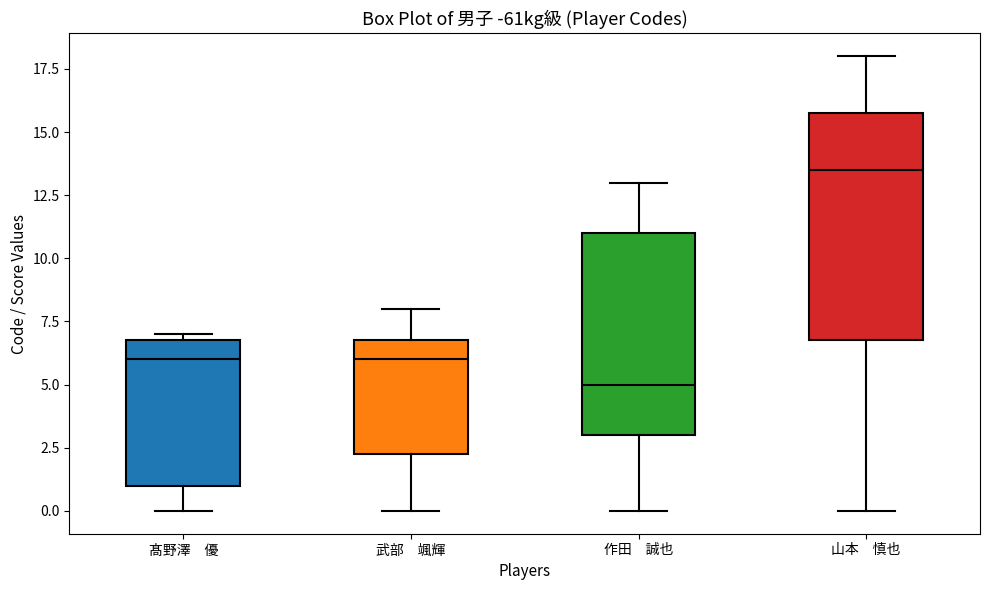

Reading left to right, read every box against the y-axis: the position of its median line, the range the box covers, and the ends of its whiskers. The values are not printed on the chart, so give them approximately, as read against the axis.

髙野澤 優: median 6.0, box 1.0 to 7.0, whiskers 0.0 to 7.0 (just above the box's upper edge)
武部 颯輝: median 6.0, box 2.5 to 7.0, whiskers 0.0 to 8.0
作田 誠也: median 5.0, box 3.0 to 11.0, whiskers 0.0 to 13.0
山本 慎也: median 13.5, box 7.0 to 16.0, whiskers 0.0 to 18.0